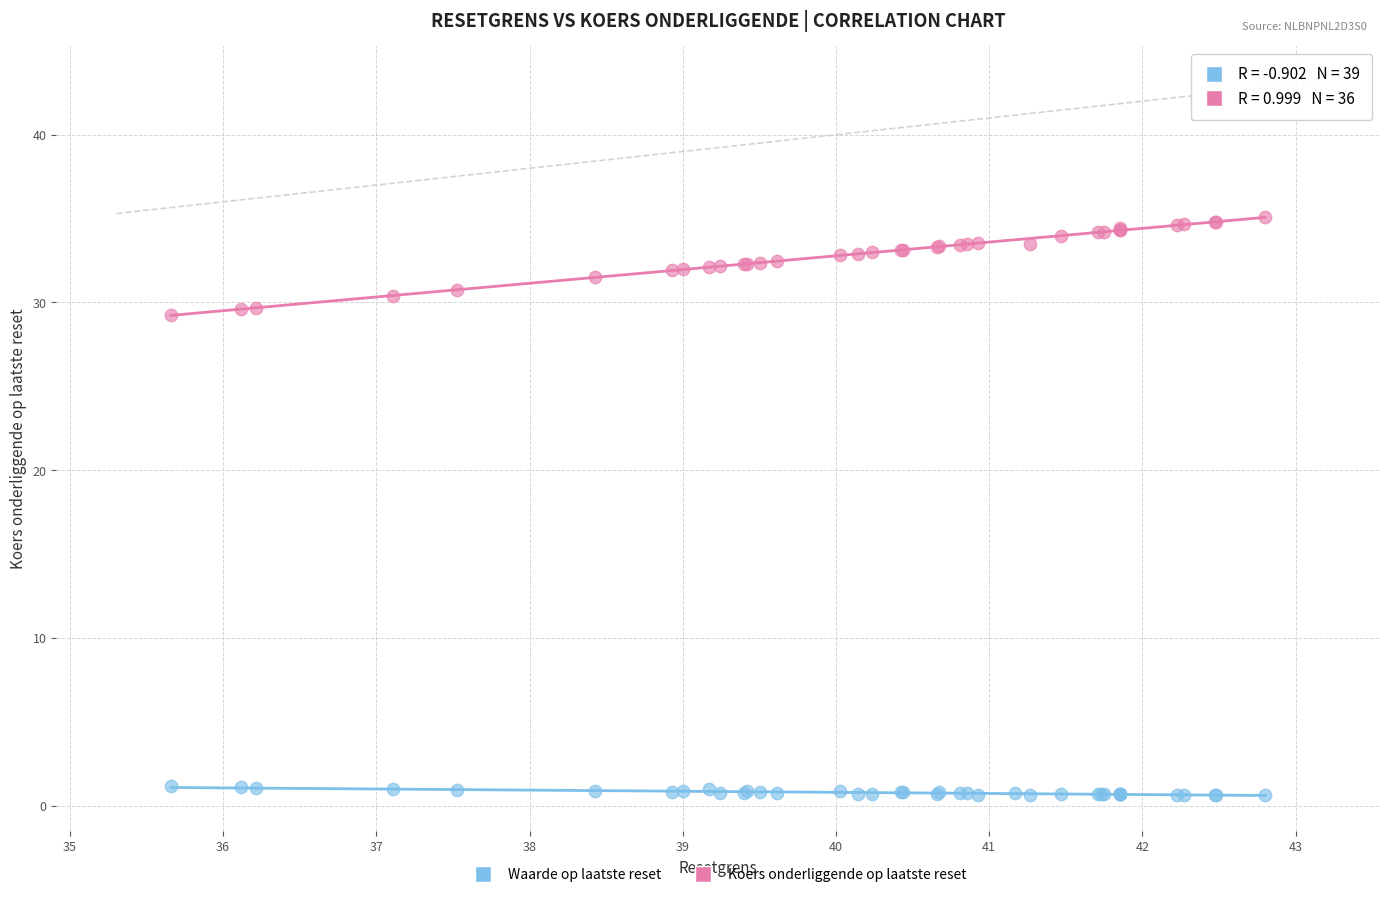

Which series contains the highest Y value?

Koers onderliggende op laatste reset